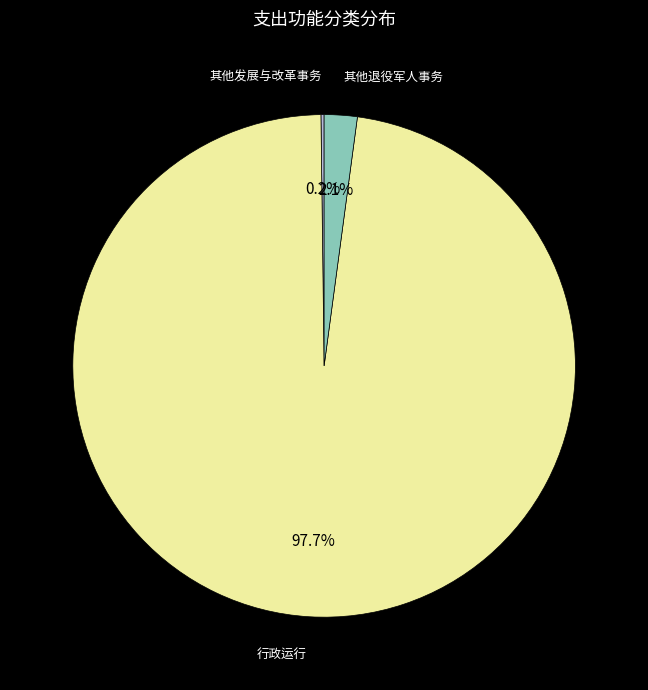

Is there a majority slice in this chart?

Yes